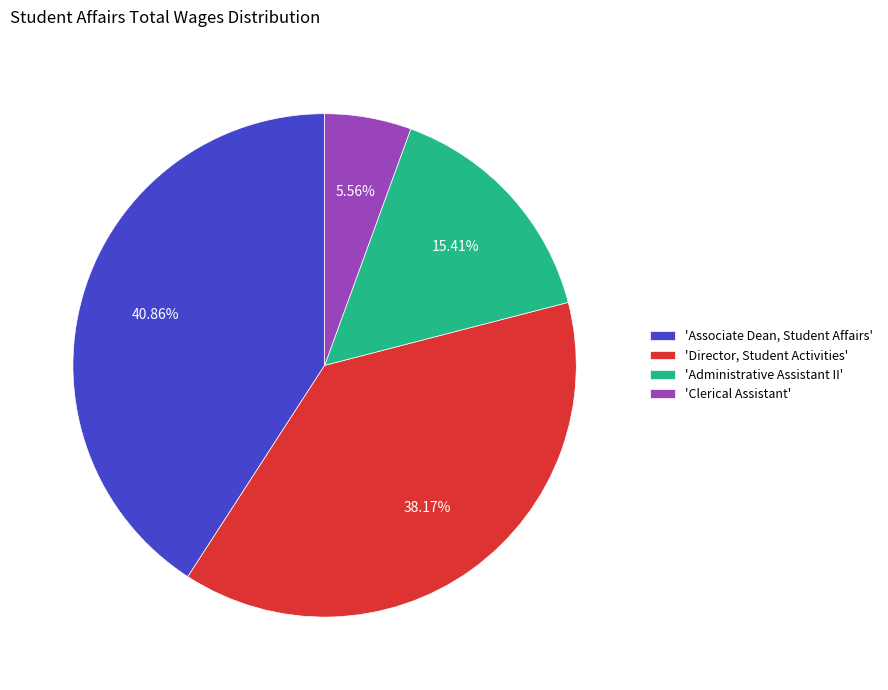

Does any single category account for the majority?

No